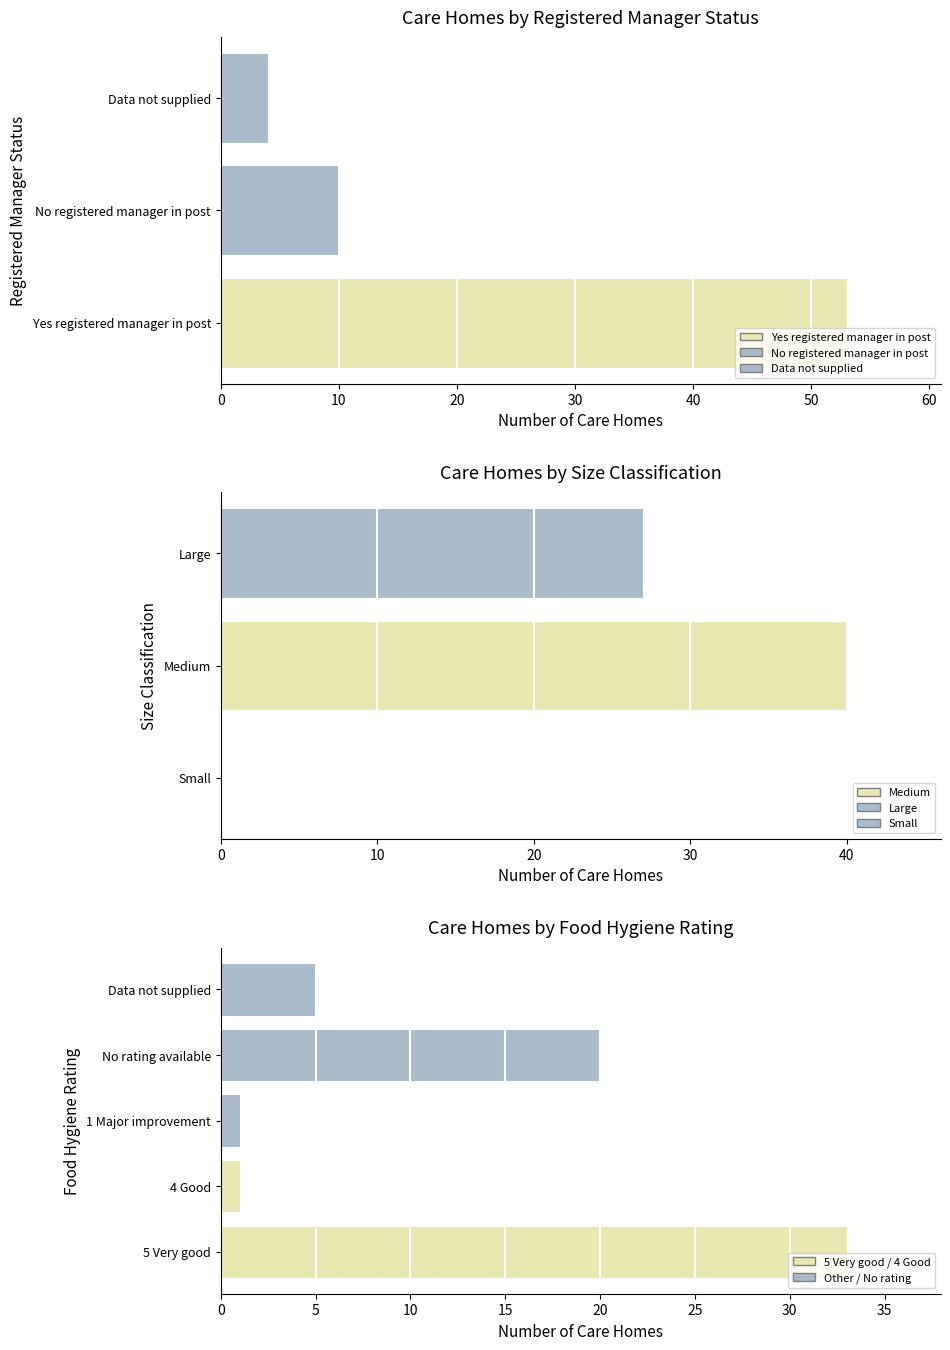

Between No registered manager in post and Data not supplied, which is larger?

No registered manager in post